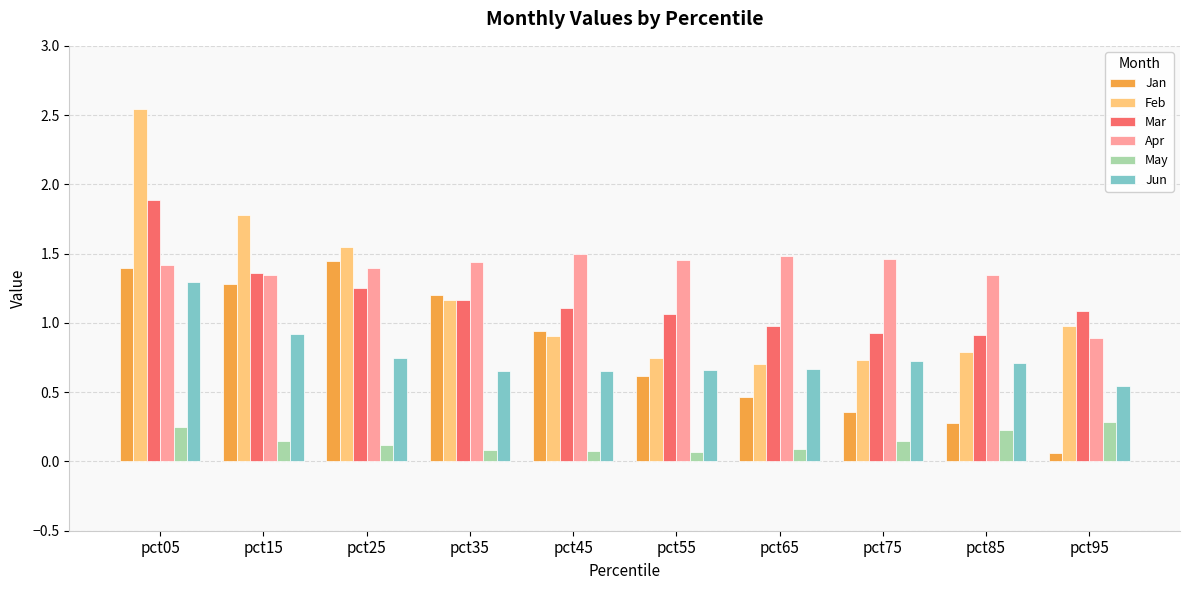

At which category is the sum across all series the highest?

pct05